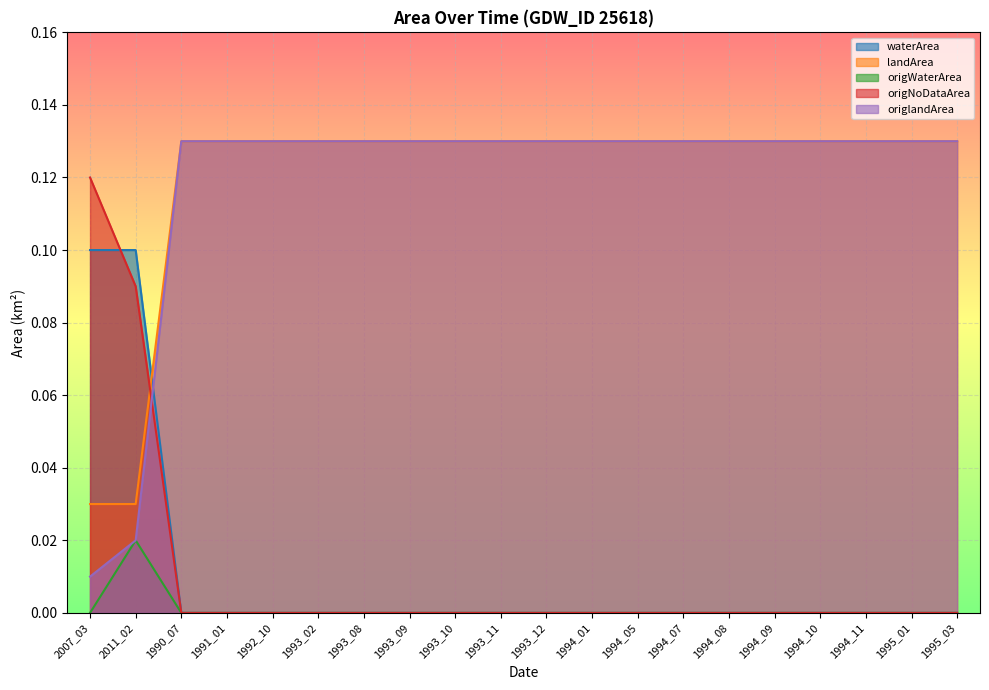

Is it true that origNoDataArea equals 0.1 at 1994_07?

False